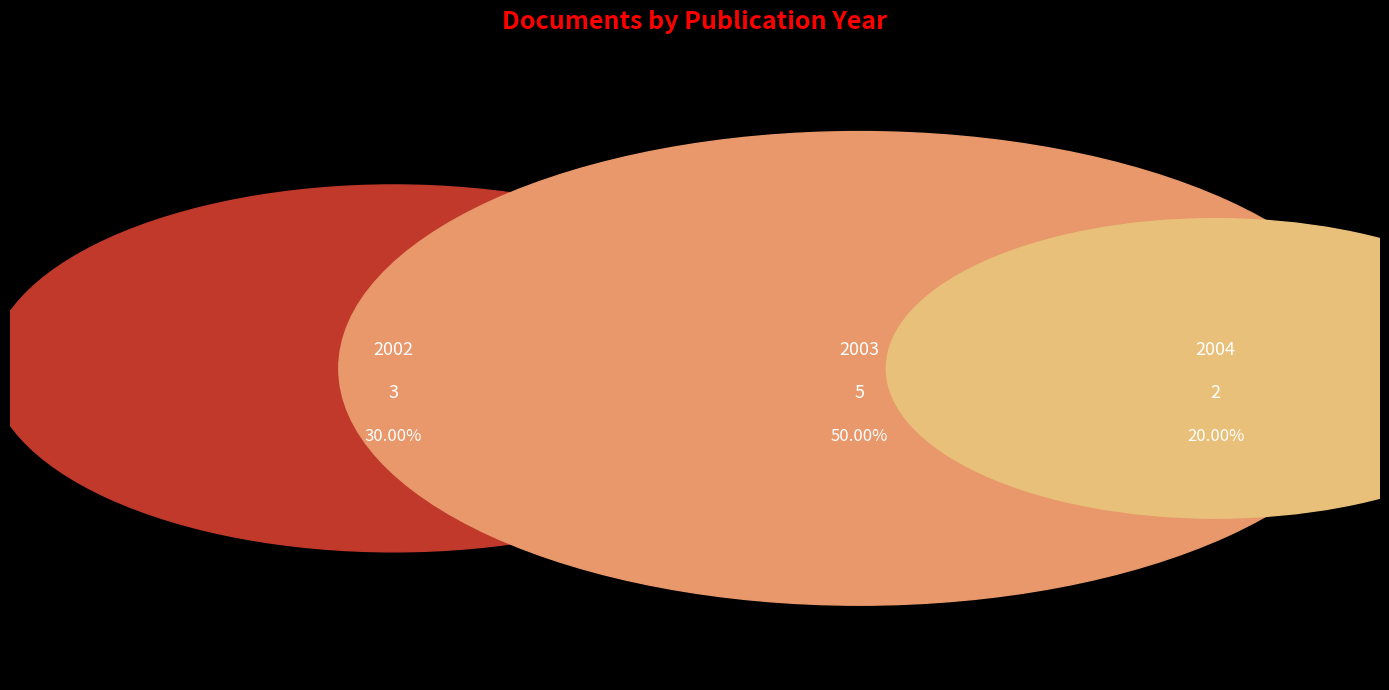

Is there any slice that represents more than half of the pie?

No